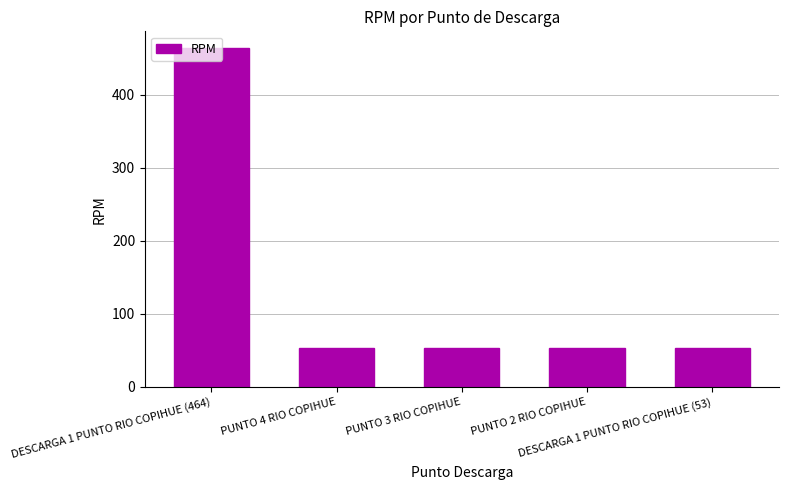

Does the chart contain stacked bars?

No